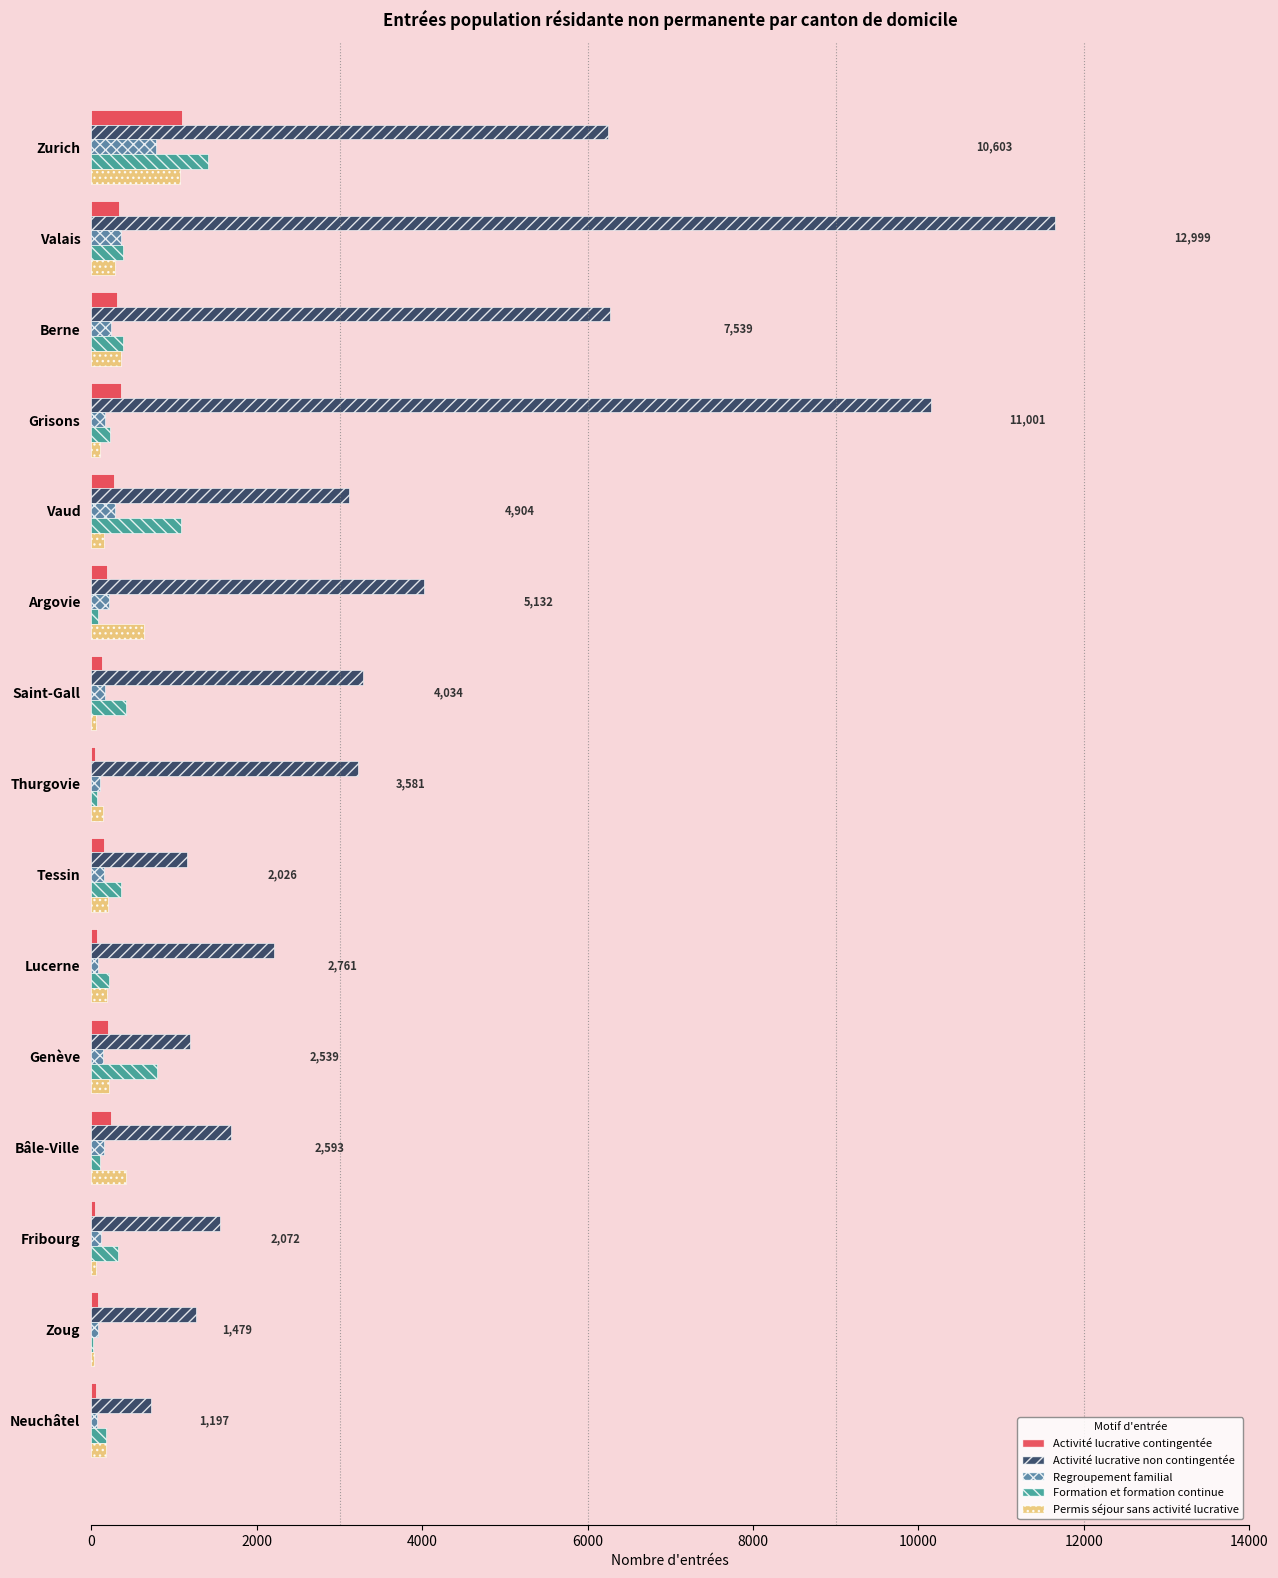

What is the sum of all Activité lucrative non contingentée values?

57745